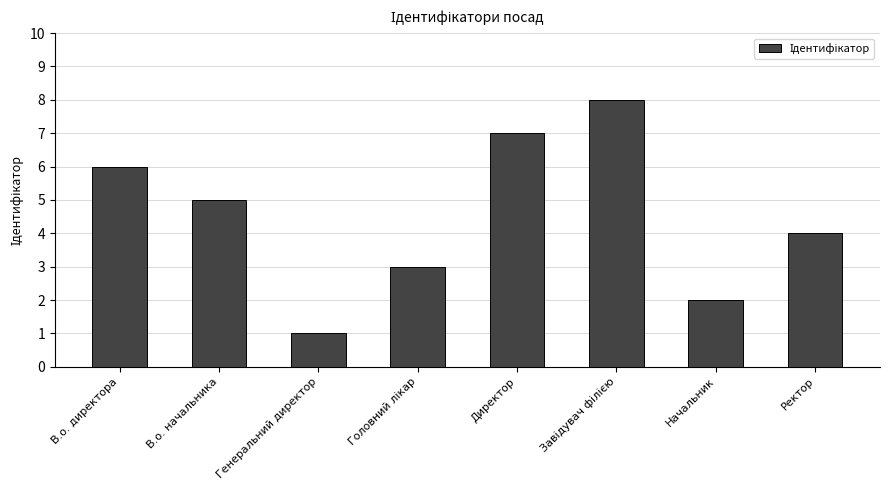

Which label corresponds to the smallest value in the chart?

Генеральний директор